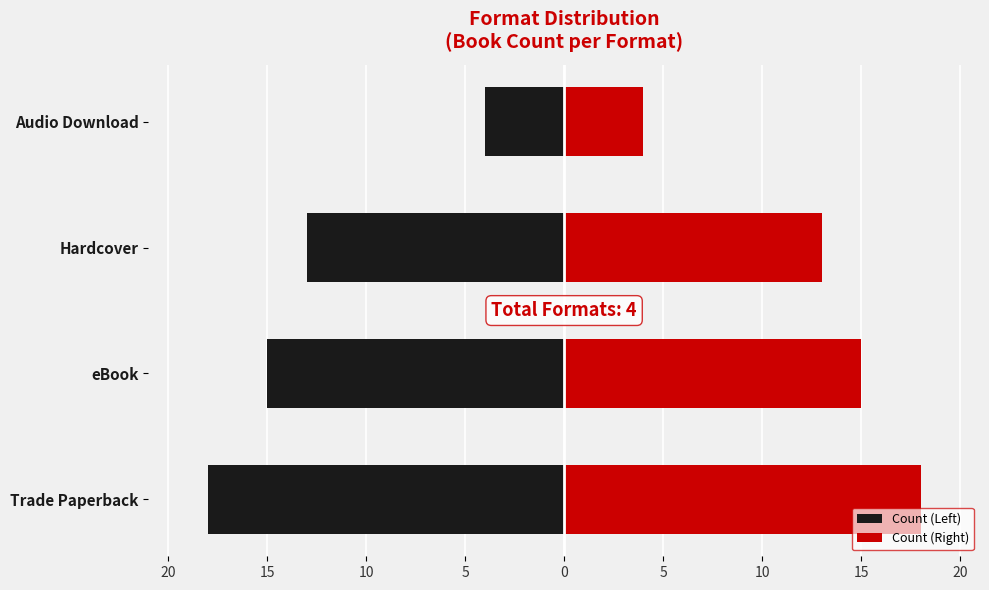

Rank the series by their maximum value, from lowest to highest.

Count (Left), Count (Right)